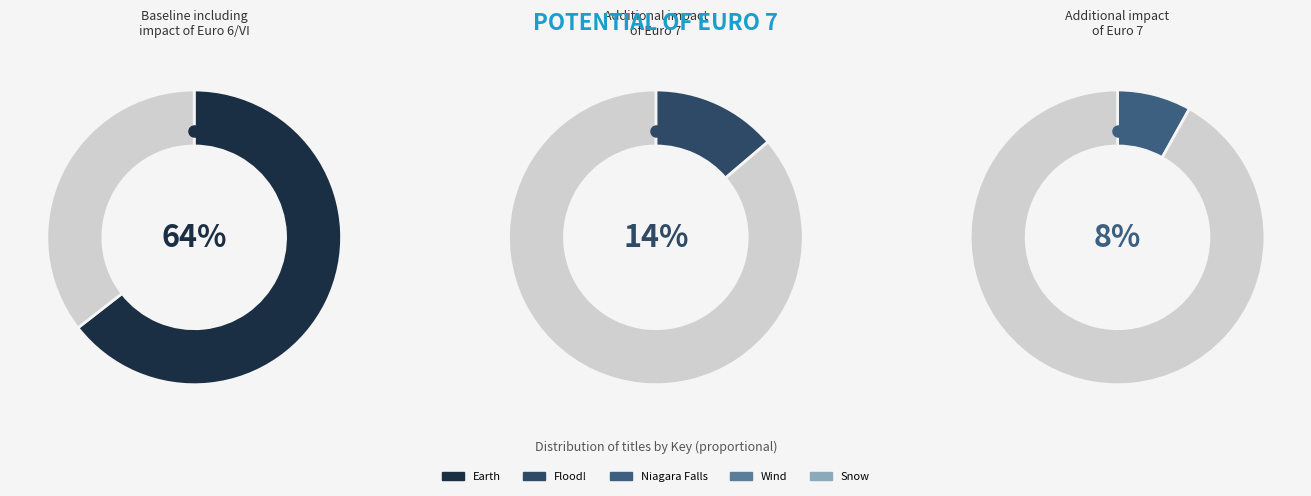

What portion of the pie excludes Flood!?

86.2%